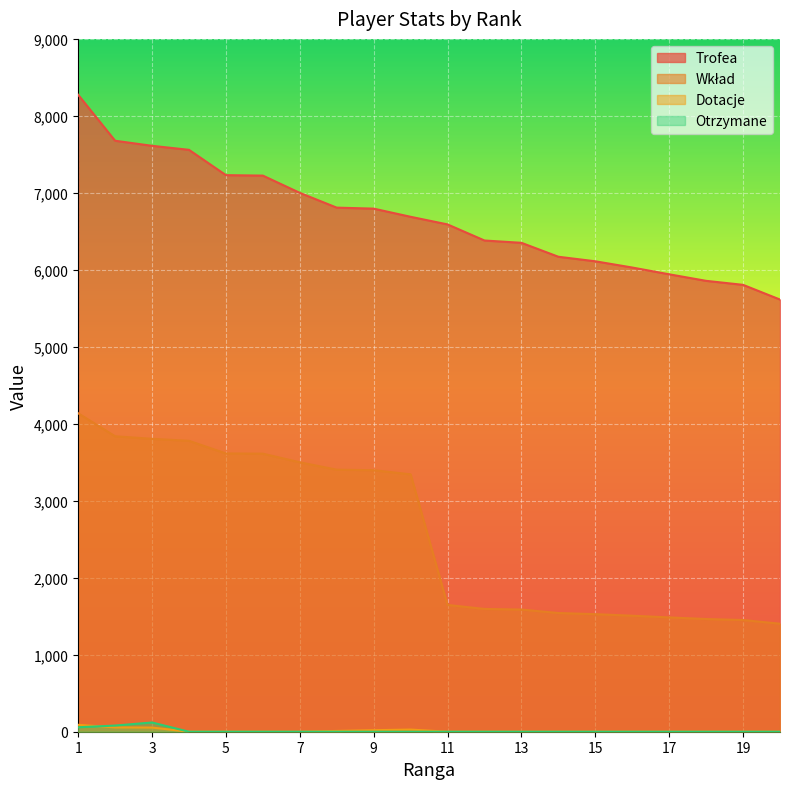

Which series has the widest spread of values?

Wkład